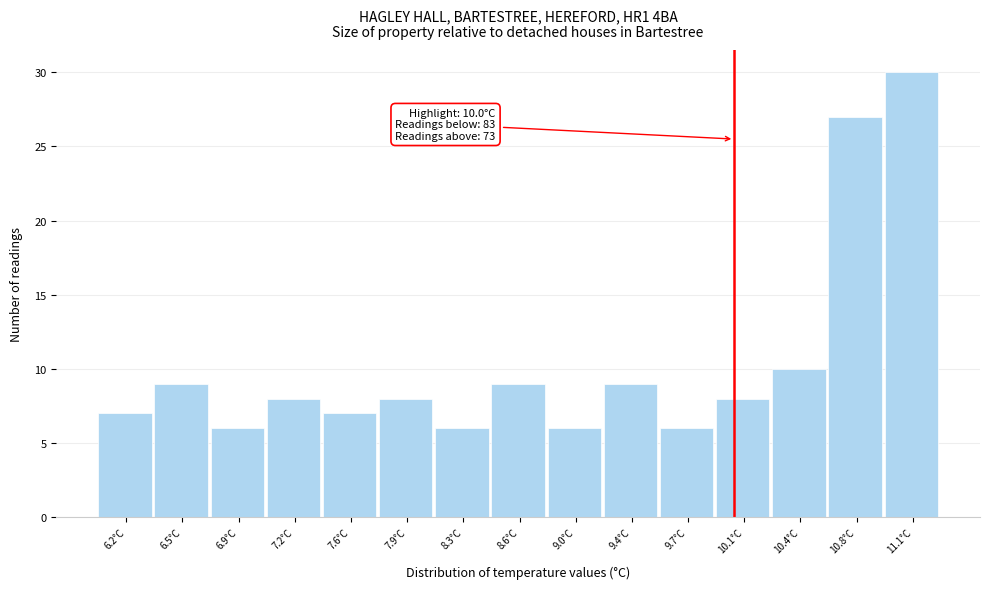

Over which range of the x-axis is the bar tallest?

10.95 to 11.30